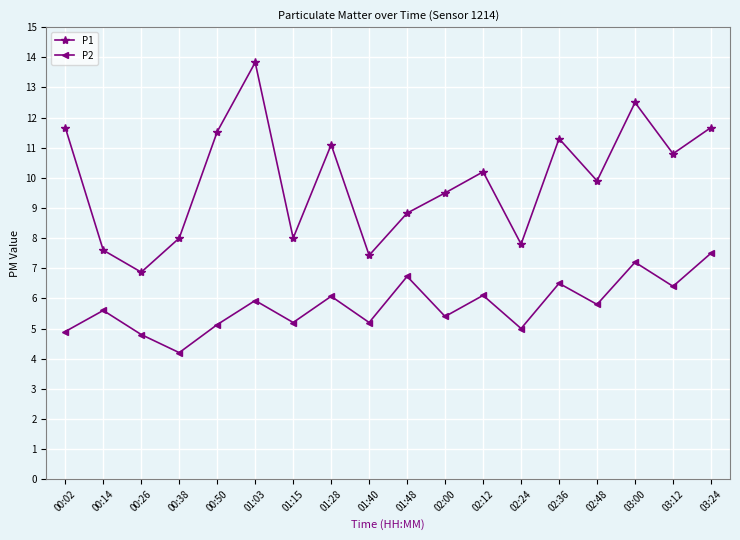

Which series has the widest spread of values?

P1